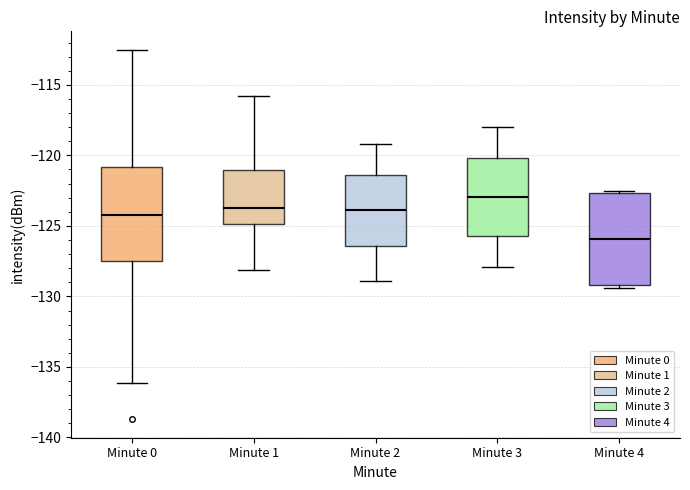

Reading left to right, read every box against the y-axis: the position of its median line, the range the box covers, and the ends of its whiskers. The values are not printed on the chart, so give them approximately, as read against the axis.

Minute 0: median -124.0, box -127.5 to -121.0, whiskers -136.0 to -112.5
Minute 1: median -123.5, box -125.0 to -121.0, whiskers -128.0 to -116.0
Minute 2: median -124.0, box -126.5 to -121.5, whiskers -129.0 to -119.0
Minute 3: median -123.0, box -125.5 to -120.0, whiskers -128.0 to -118.0
Minute 4: median -126.0, box -129.0 to -122.5, whiskers -129.5 to -122.5 (just above the box's upper edge)